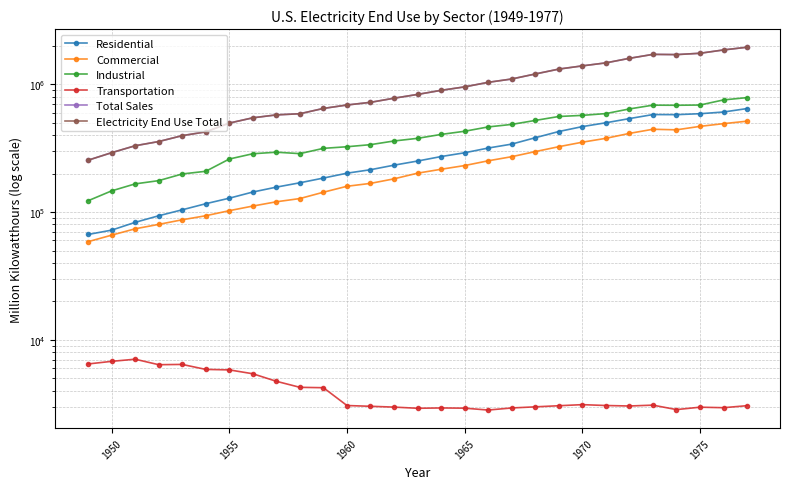

What is the maximum value for Electricity End Use Total?

1948361.2